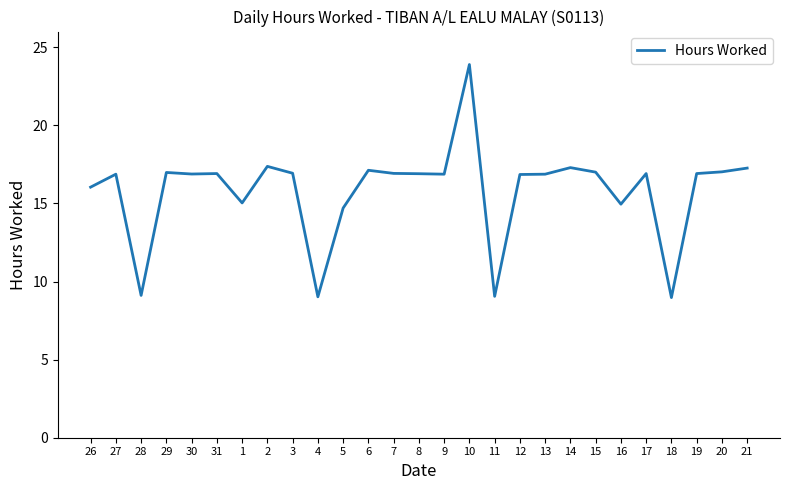

What is the difference between the maximum and minimum values?

14.9